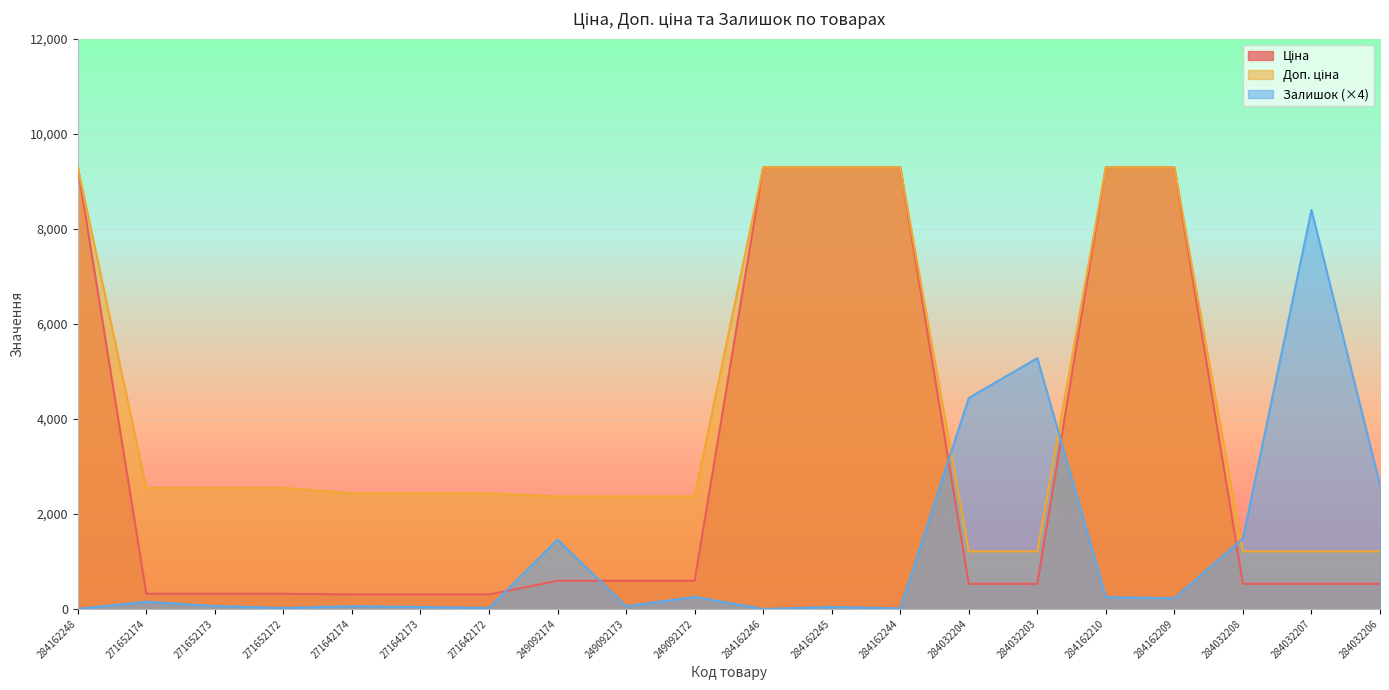

What is the difference between the highest and lowest values at 284032206?

2083.8